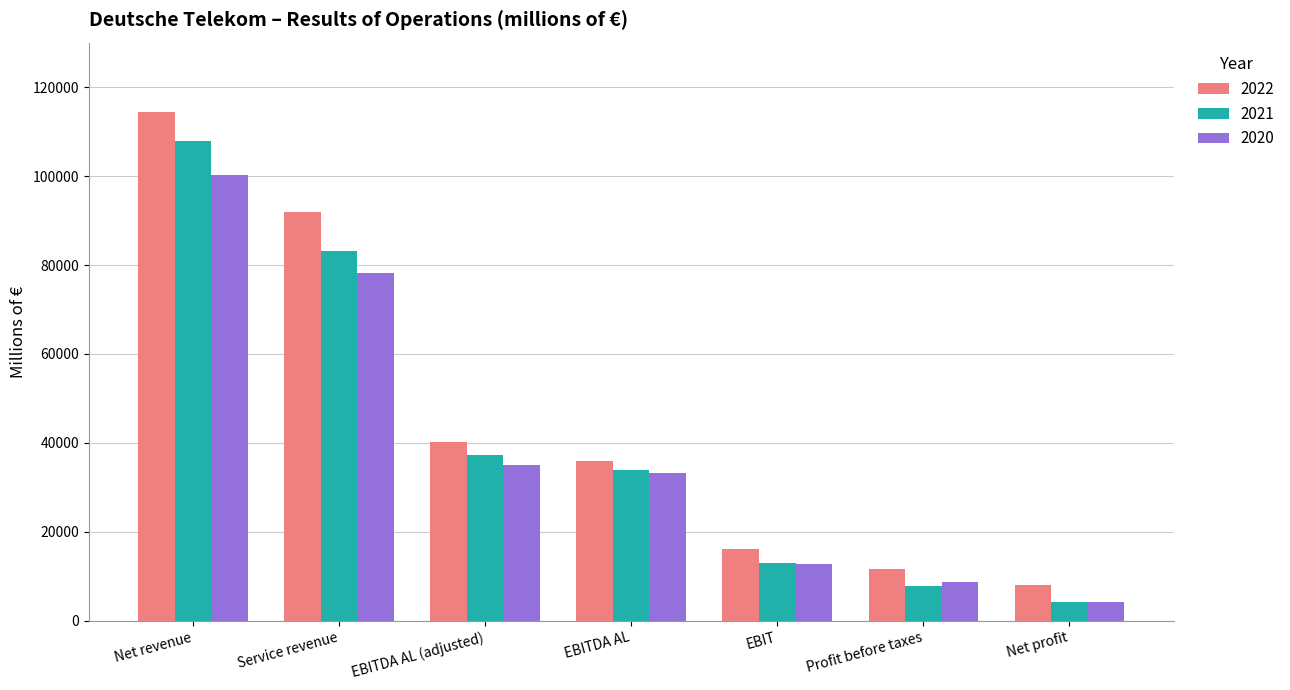

How many bars are there in total?

21